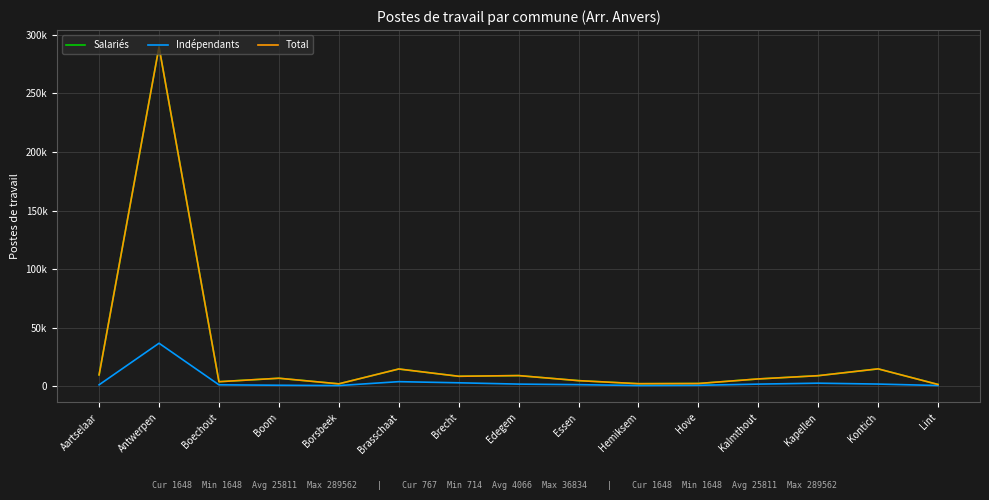

Does the chart display data point markers on the line(s)?

No